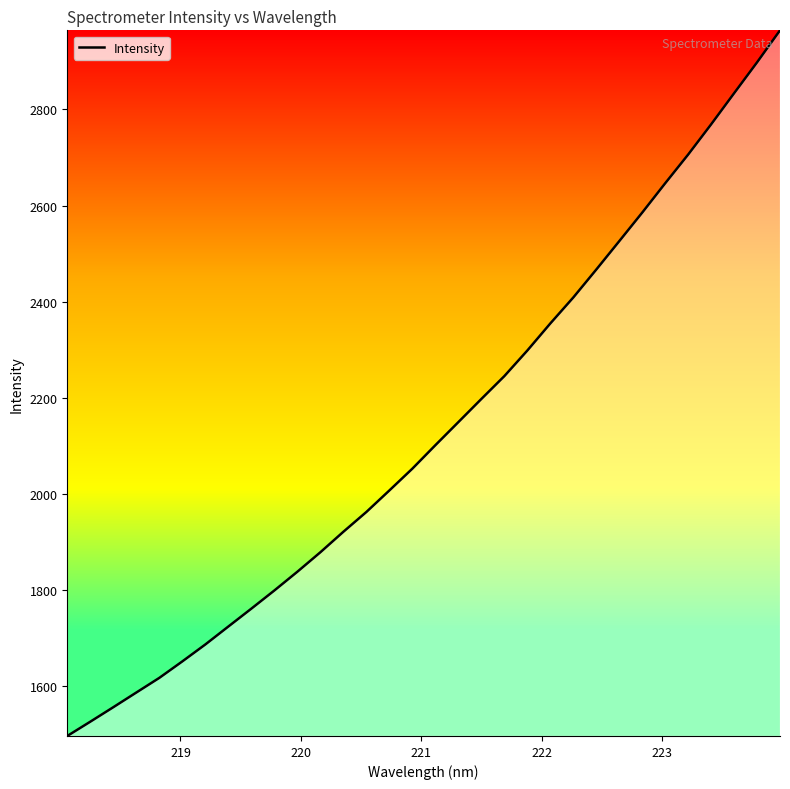

What is the difference between the maximum and minimum values?

1468.5